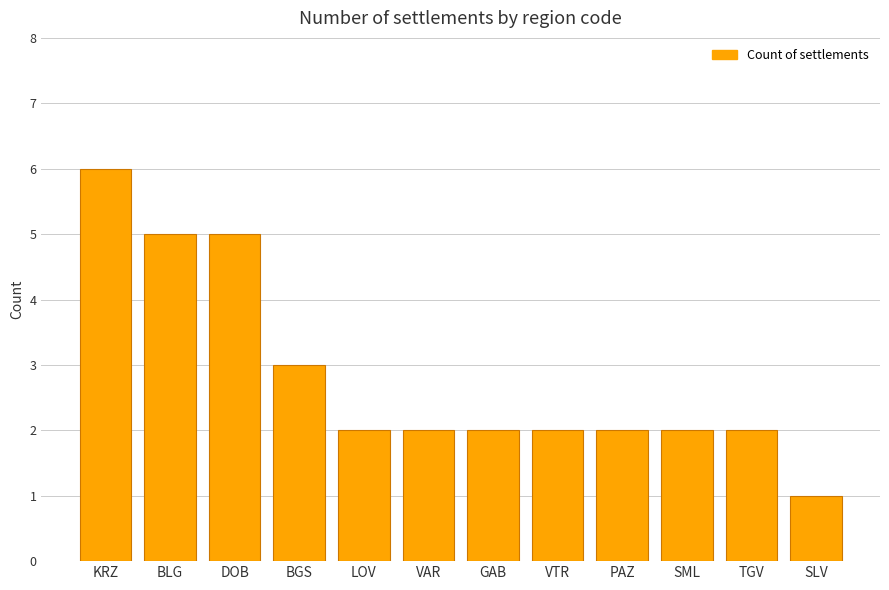

Count the number of data series in this chart.

1